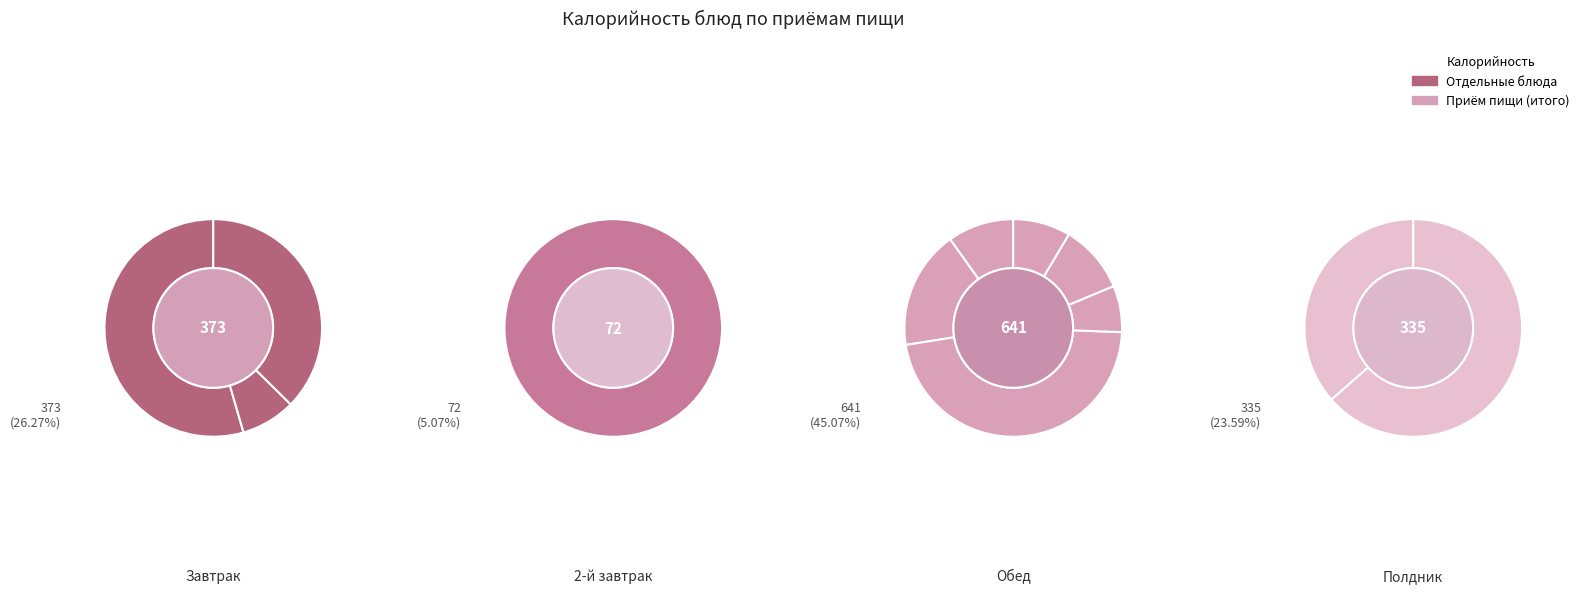

The Салат из кукурузы slice represents 1% of the pie. True or false?

False